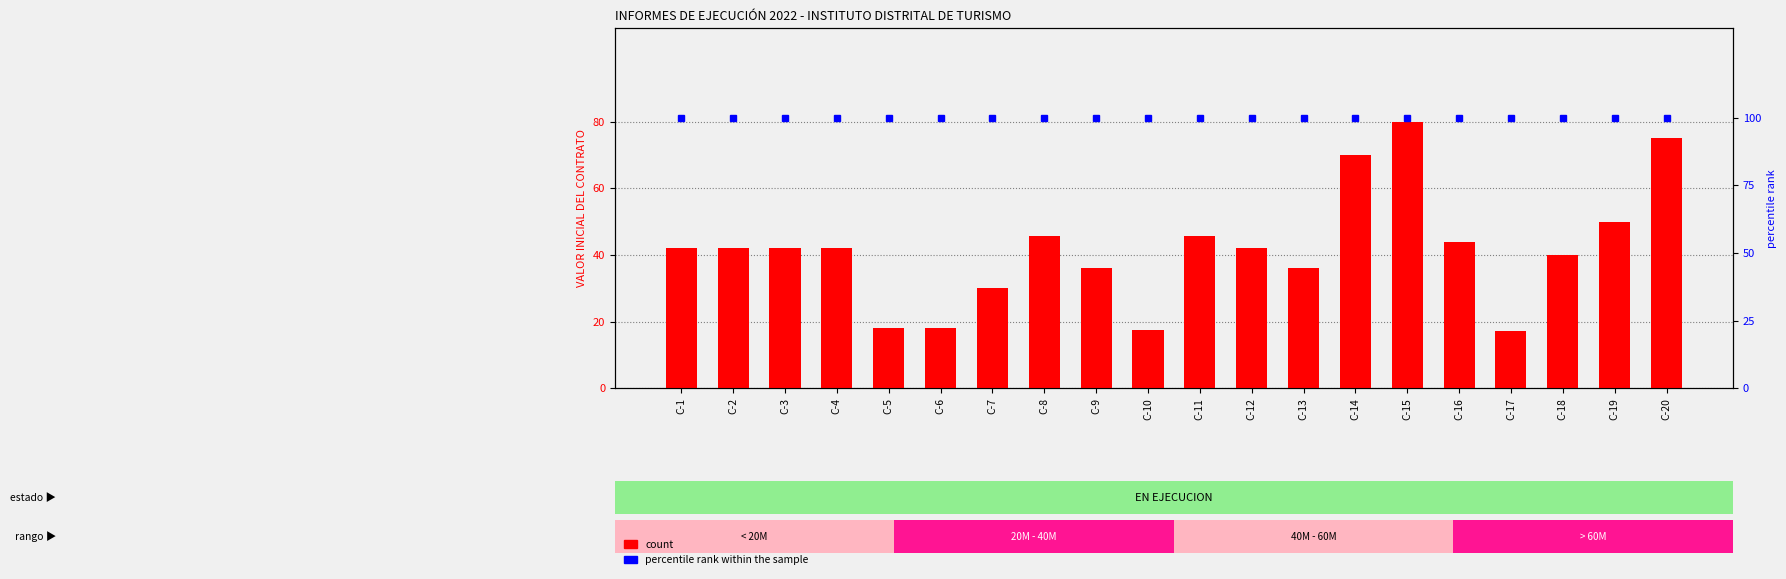

Is the value of count at C-8 greater than the value of percentile rank within the sample at C-5?

Yes